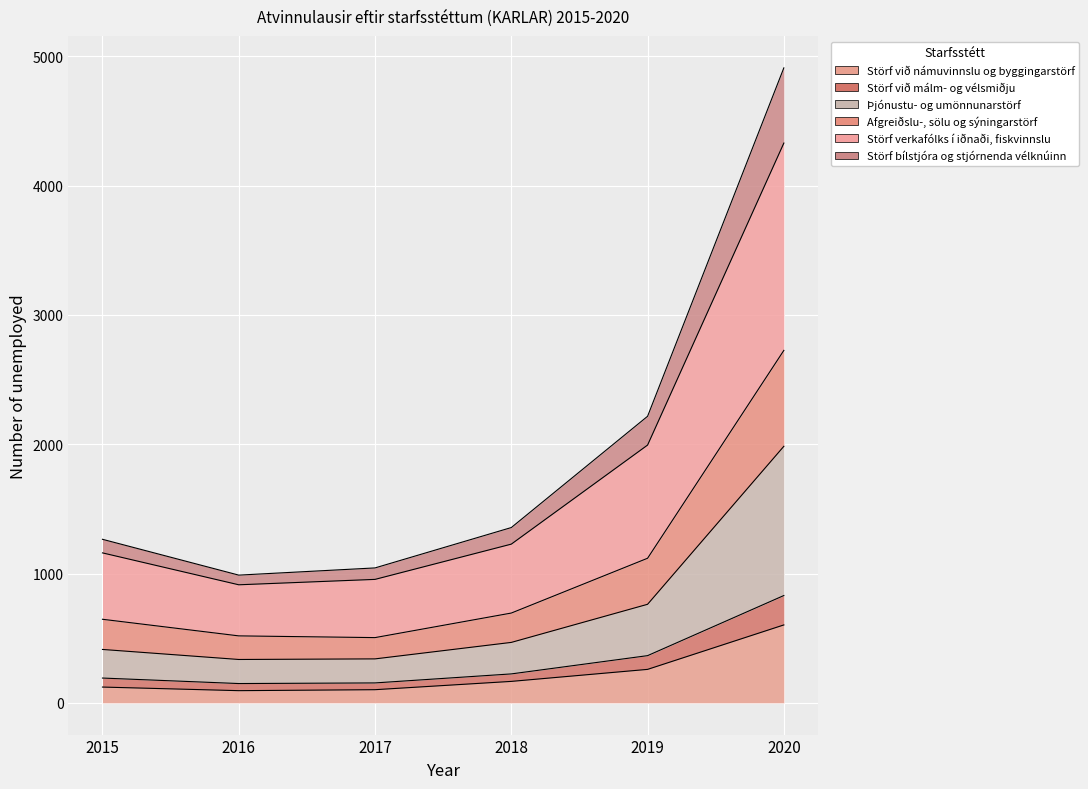

What are all the series names shown in the legend?

Störf við námuvinnslu og byggingarstörf, Störf við málm- og vélsmiðju, Þjónustu- og umönnunarstörf, Afgreiðslu-, sölu og sýningarstörf, Störf verkafólks í iðnaði, fiskvinnslu, Störf bílstjóra og stjórnenda vélknúinn